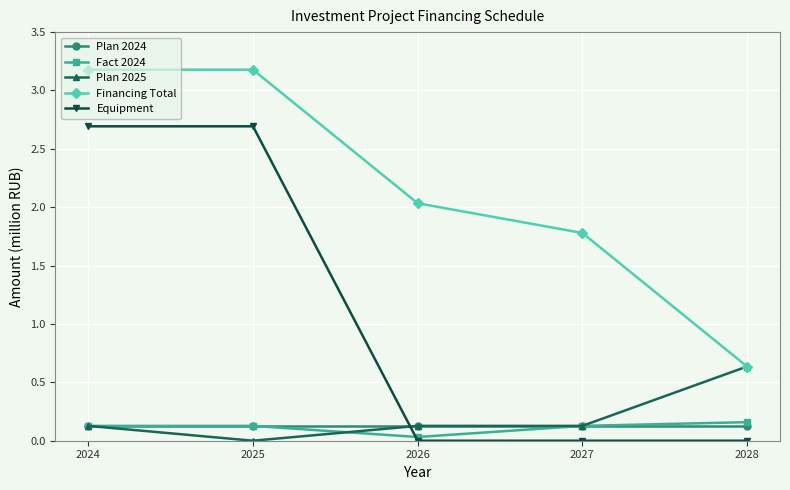

Which series changed the most between 2024 and 2025?

Plan 2025